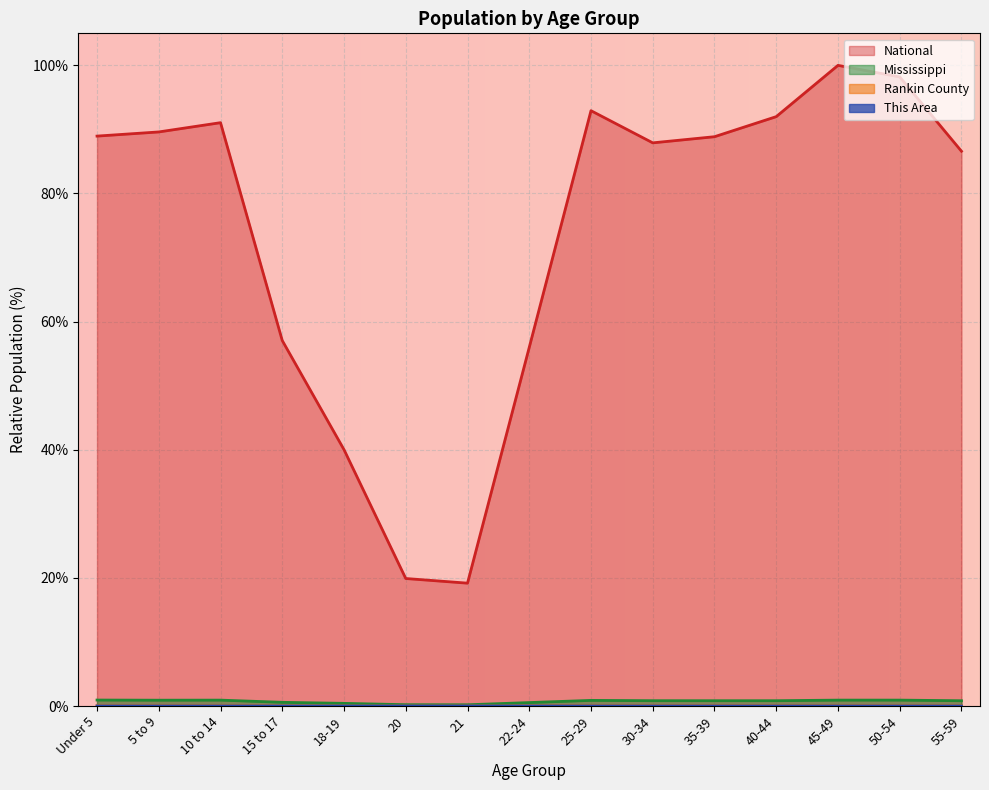

What position from the right is 40-44?

4